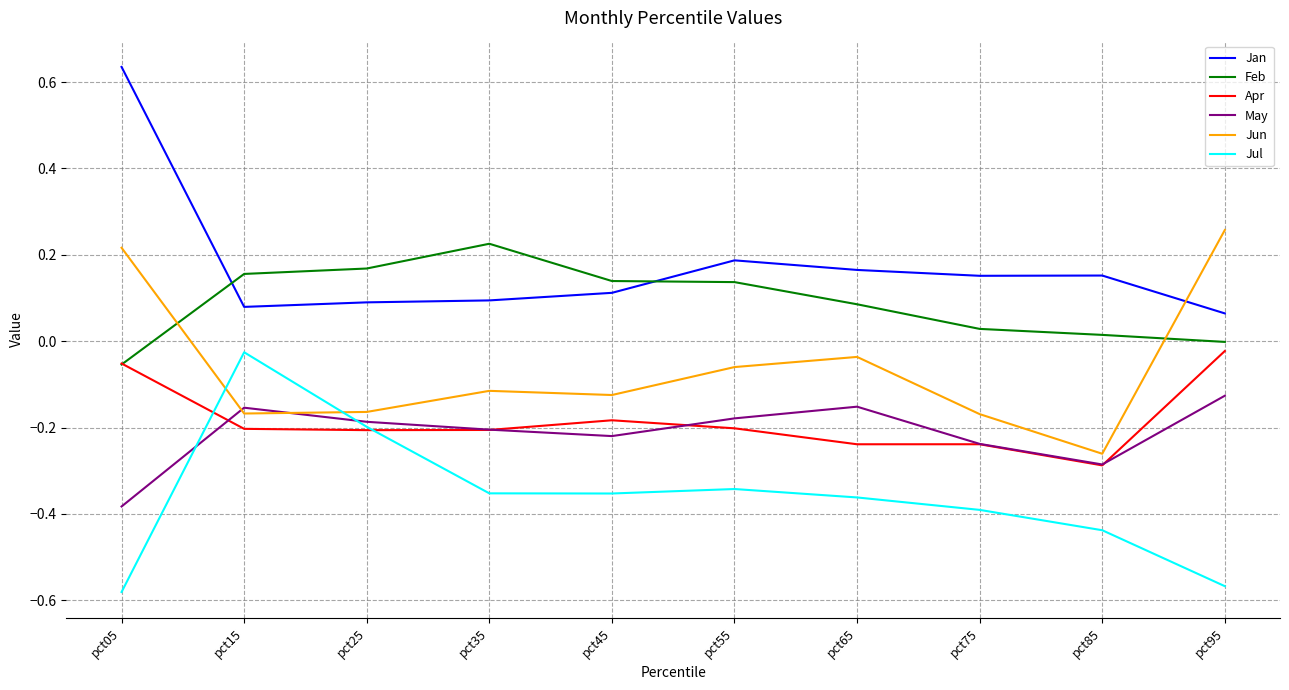

What is the total value across all series at pct55?

-0.5